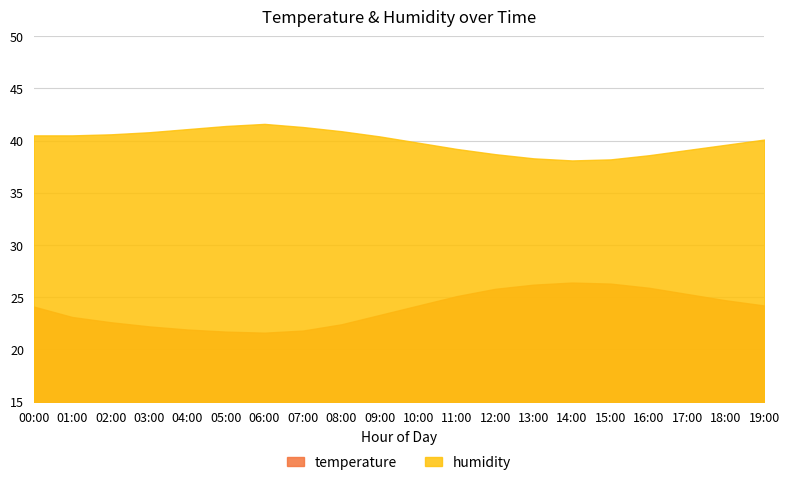

The value of temperature at 19:00 is 24.2. True or false?

True